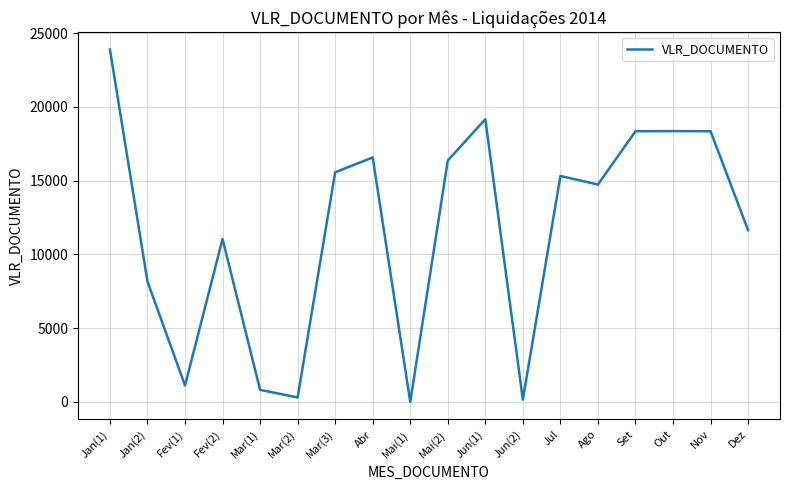

Approximately how many times larger is the value at Mar(3) compared to Jan(2)?

1.9